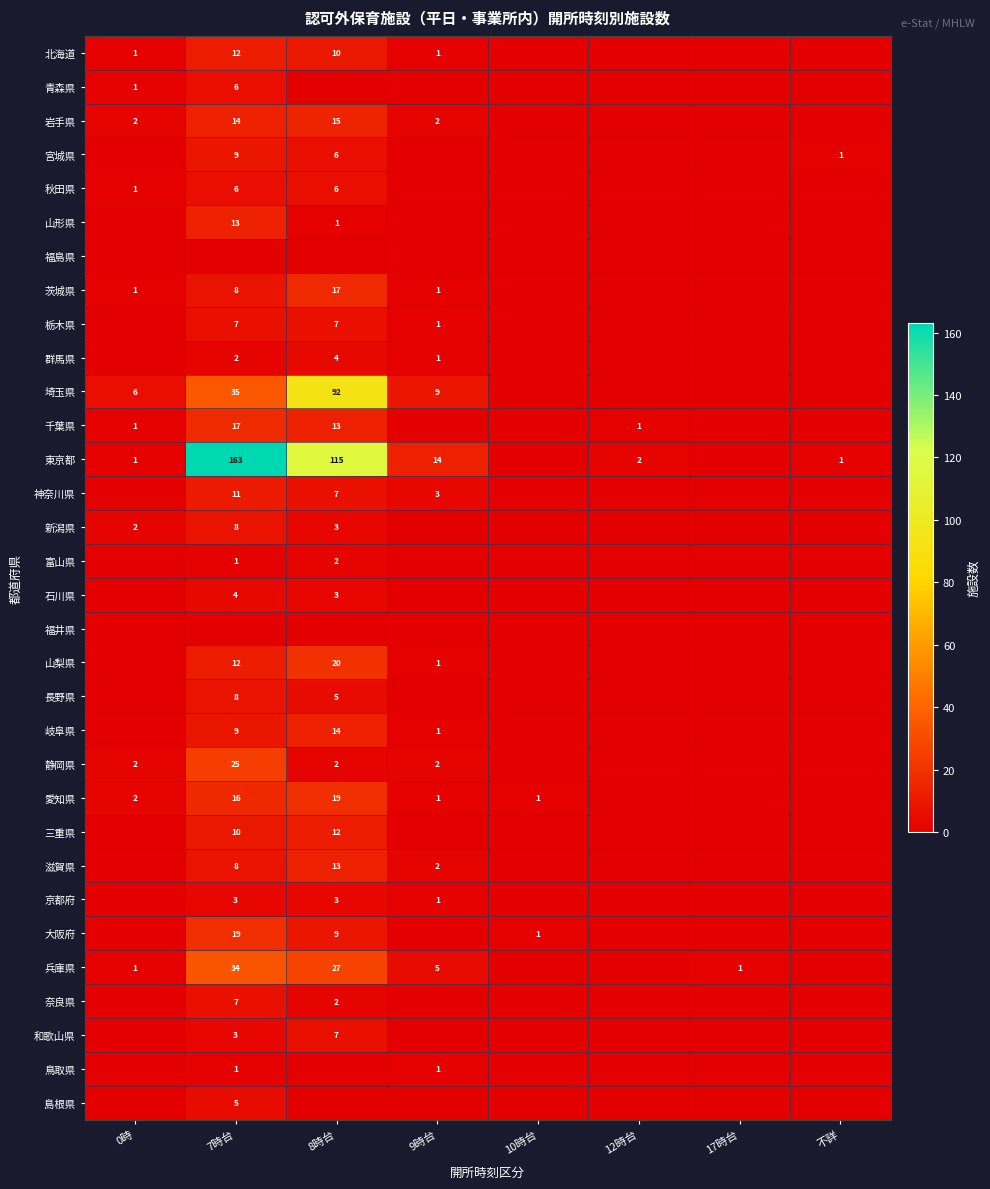

Is it true that 三重県 equals 12 at 8時台?

True